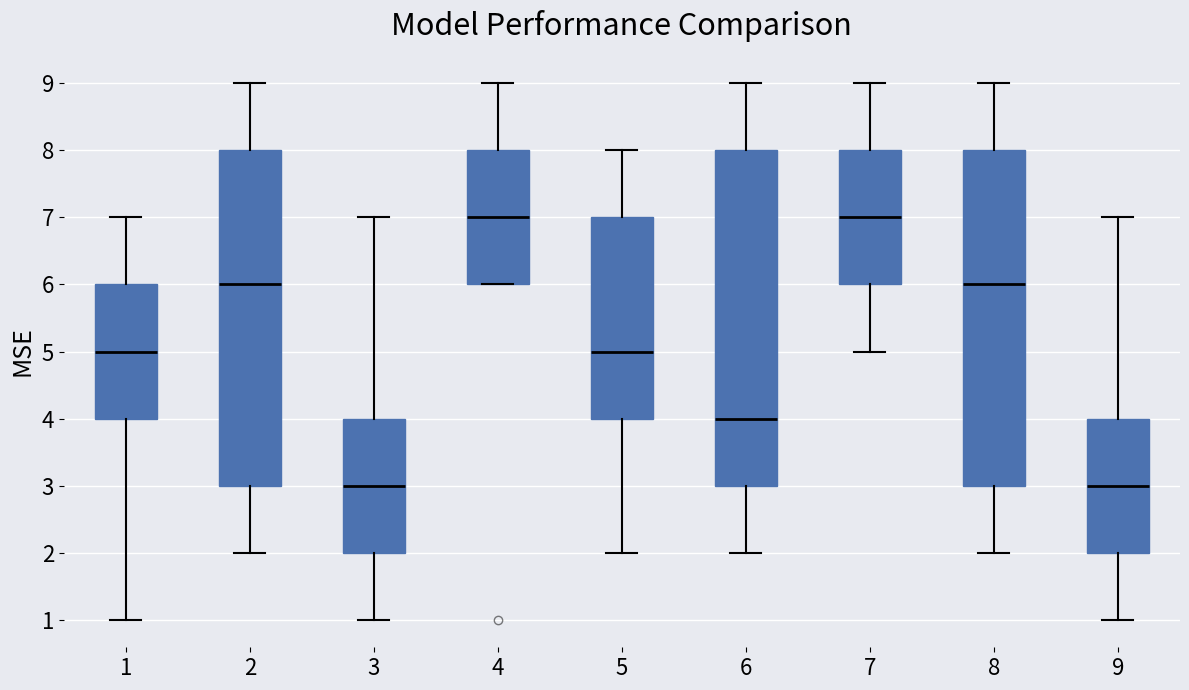

Where is the upper edge of the box at x = 4 on the y-axis? The values are not printed on the chart, so give them approximately, as read against the axis.

8